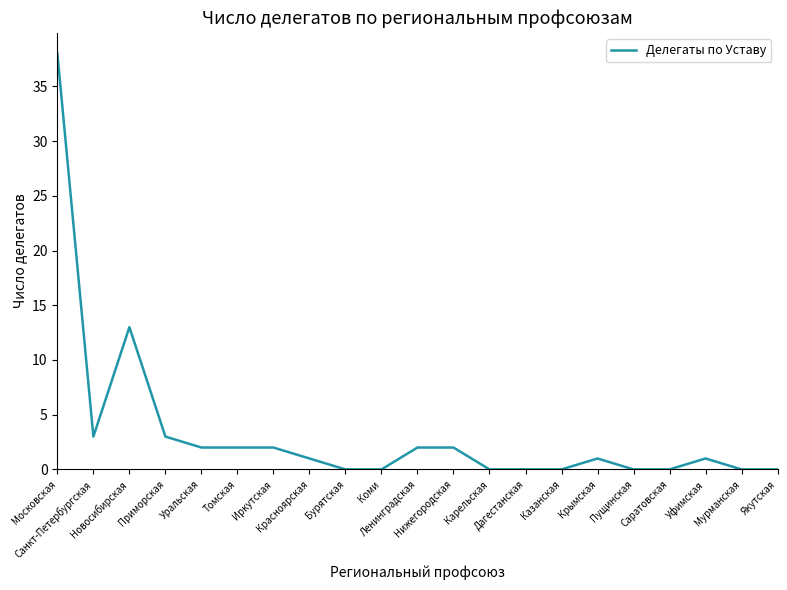

True or false: the data has more than 0 interior local peaks.

True